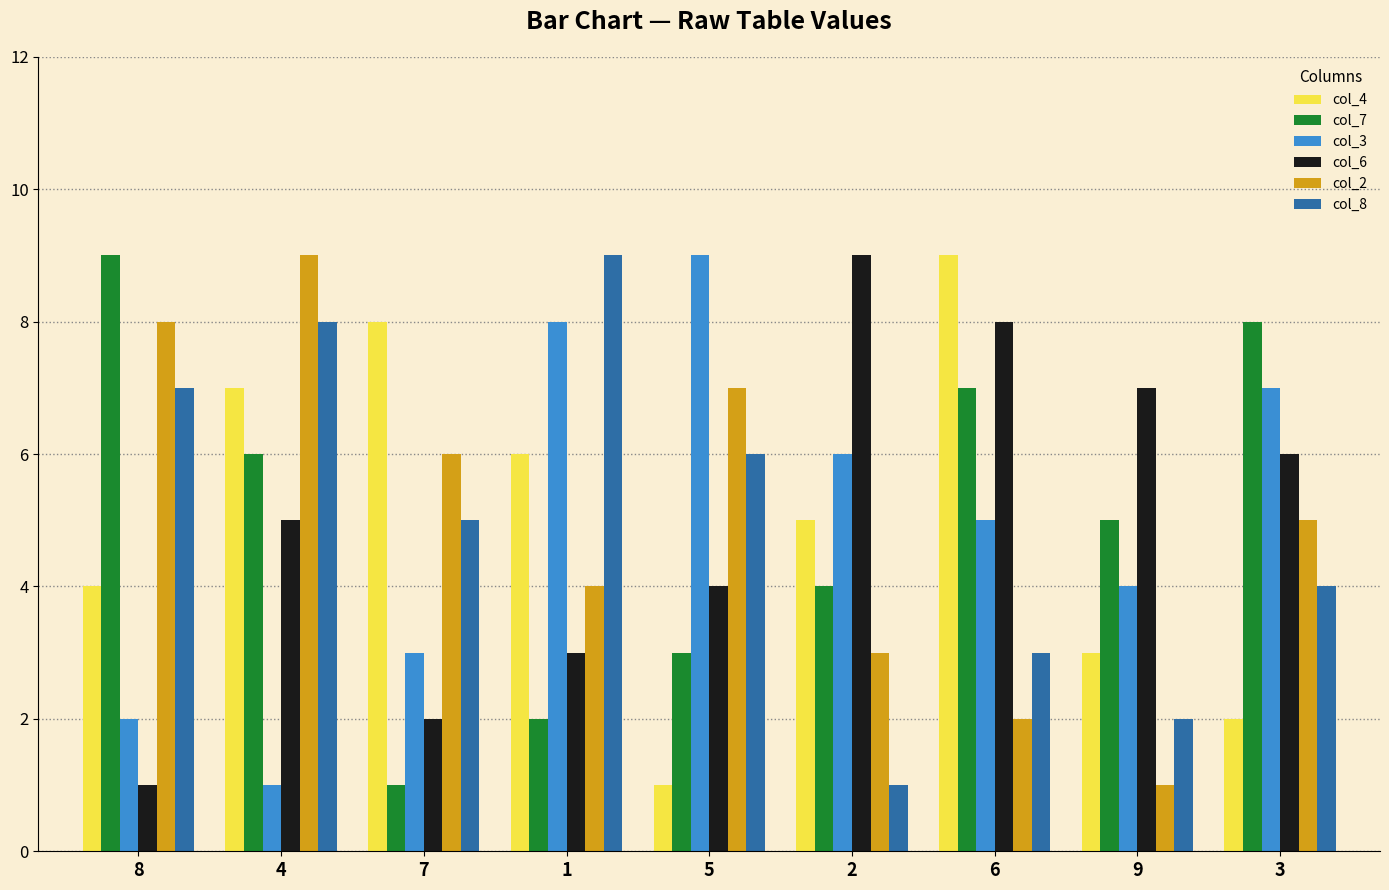

What is the sum of the col_7 values at 1 and 6?

9